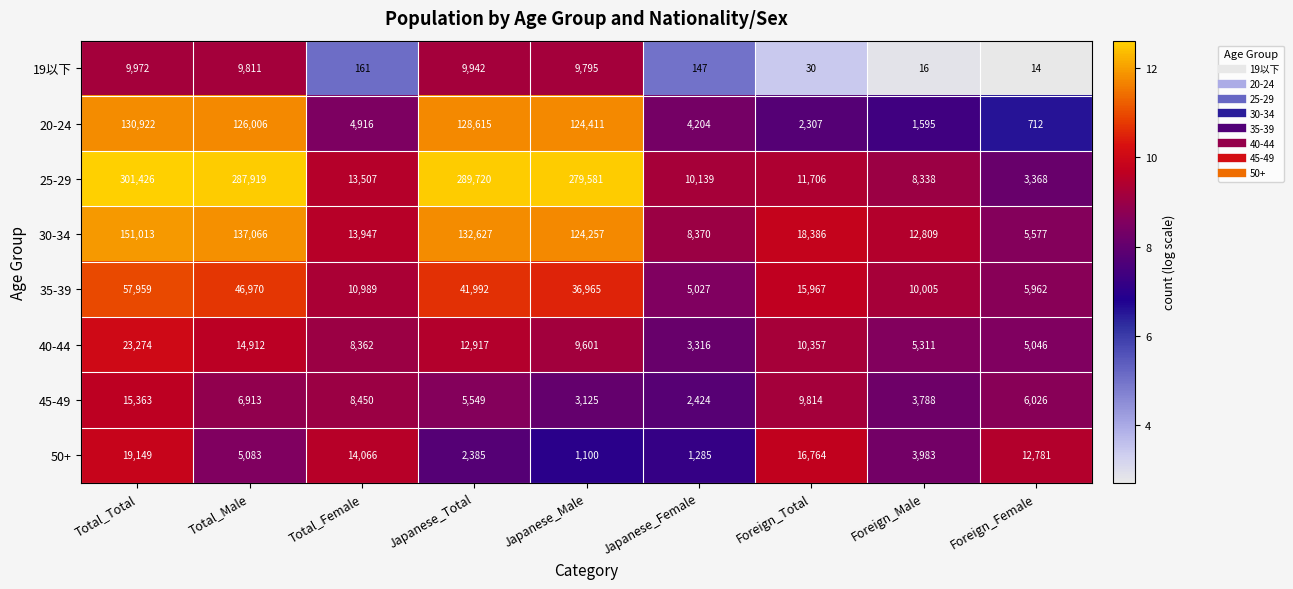

What value does the 20-24 series have at Total_Total, to the nearest 50?

130900